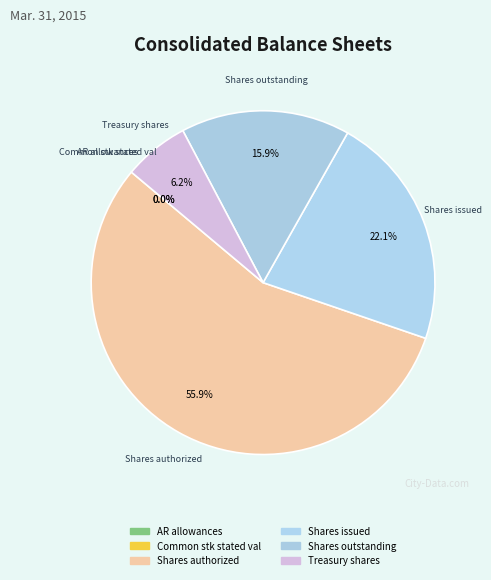

The Accounts receivable, allowances slice represents 0% of the pie. True or false?

True